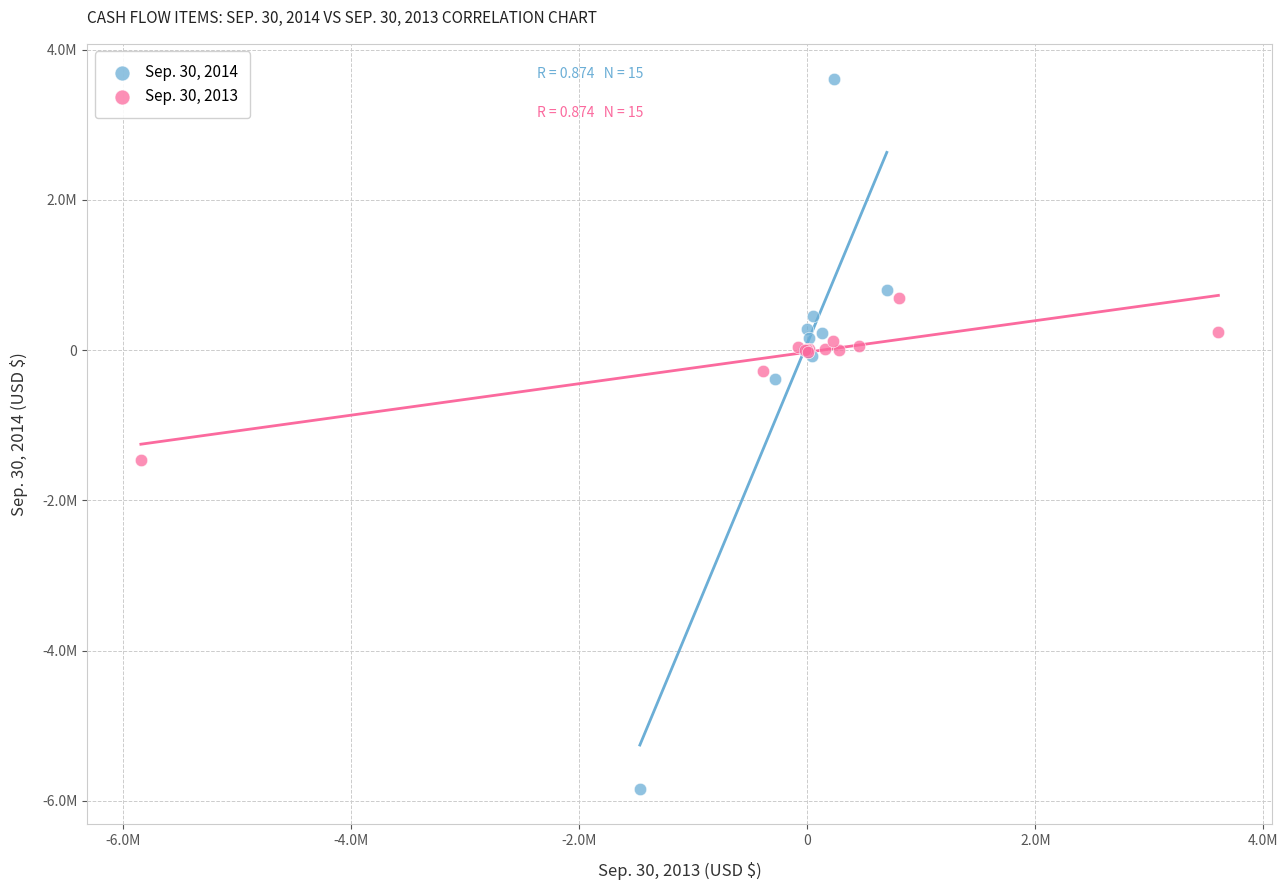

What are all the series names shown in the legend?

Sep. 30, 2014, Sep. 30, 2013